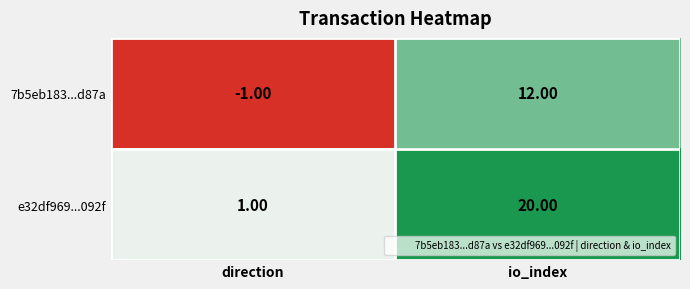

What is the sum of the 7b5eb183...d87a values at io_index and direction?

11